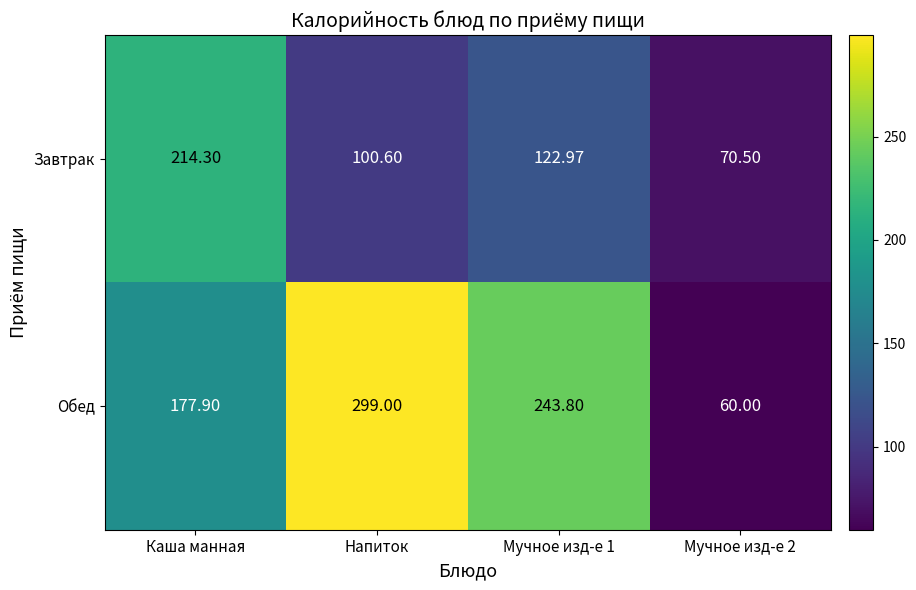

How many categories are shown in the chart?

4